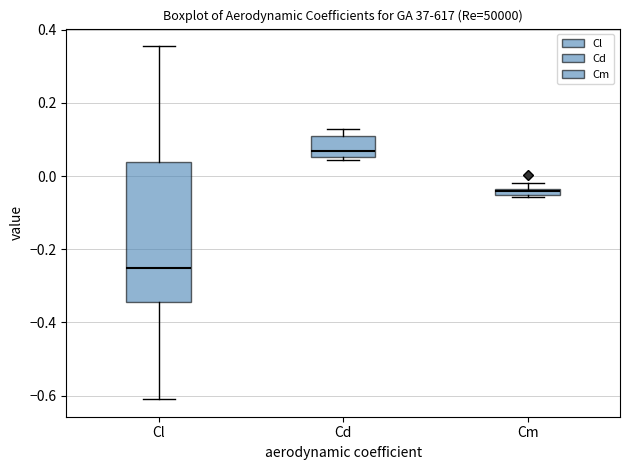

Comparing the boxes themselves (not the whiskers), which one is the tallest?

Cl